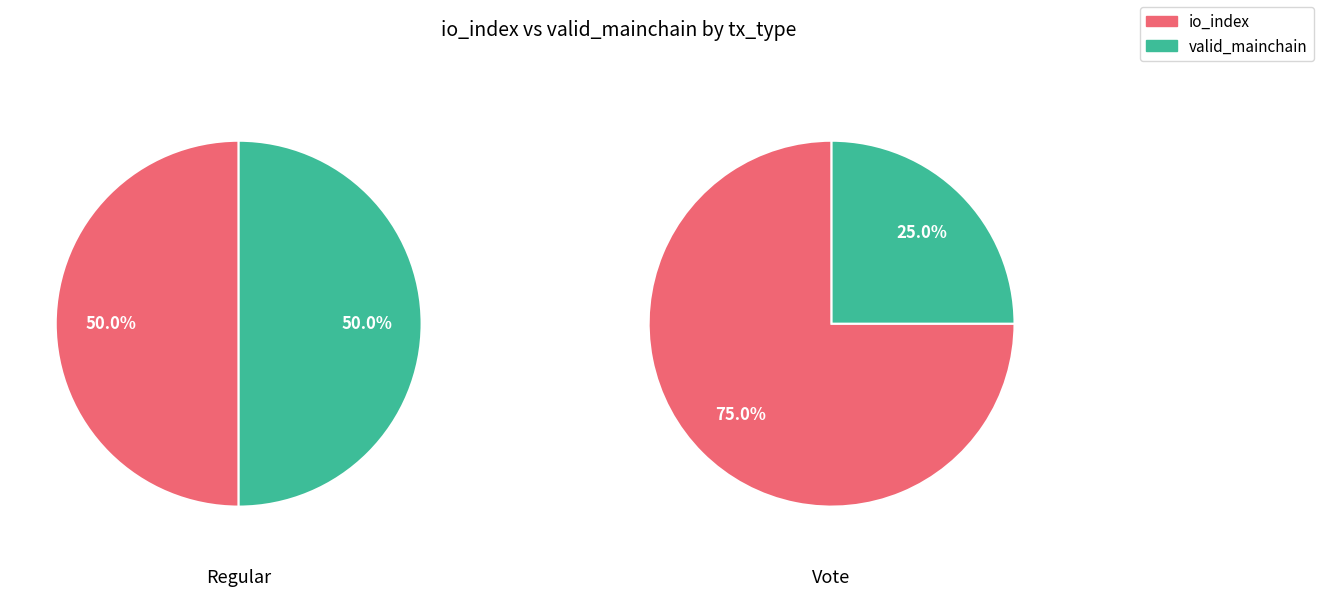

To the nearest percent, what is the average slice percentage?

50%